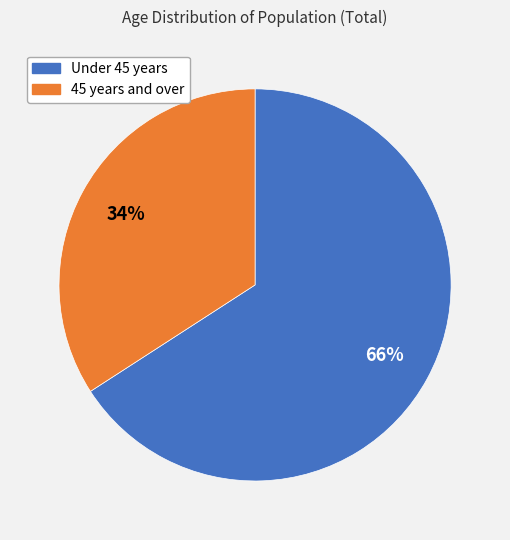

To the nearest percent, what is the average slice percentage?

50%